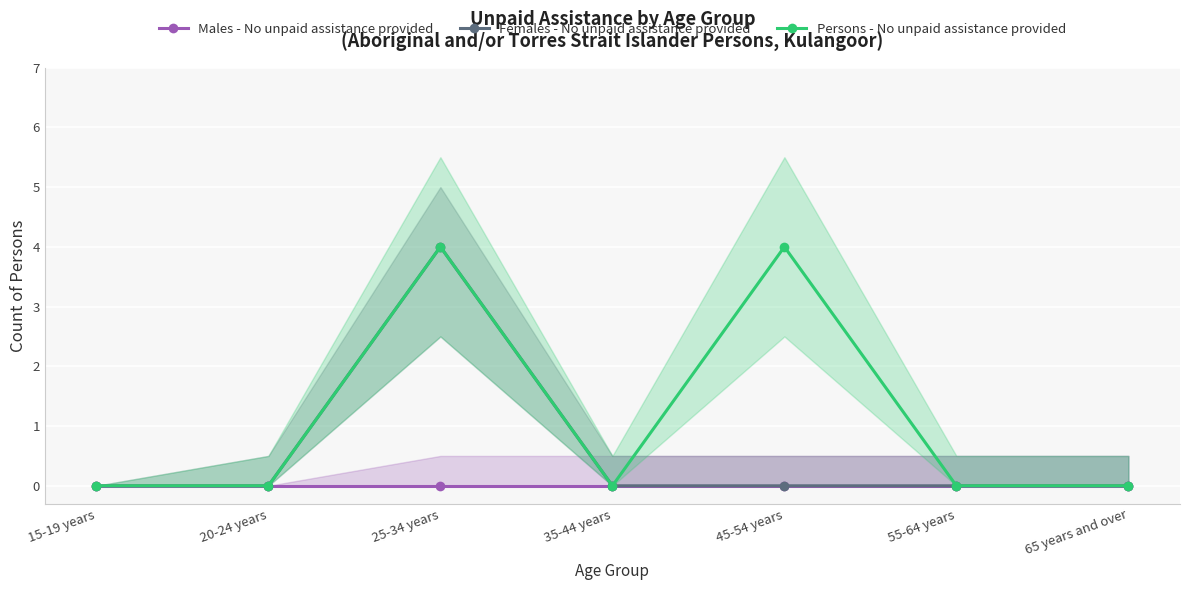

True or false: Persons - No unpaid assistance provided and Males - No unpaid assistance provided intersect in this chart.

False